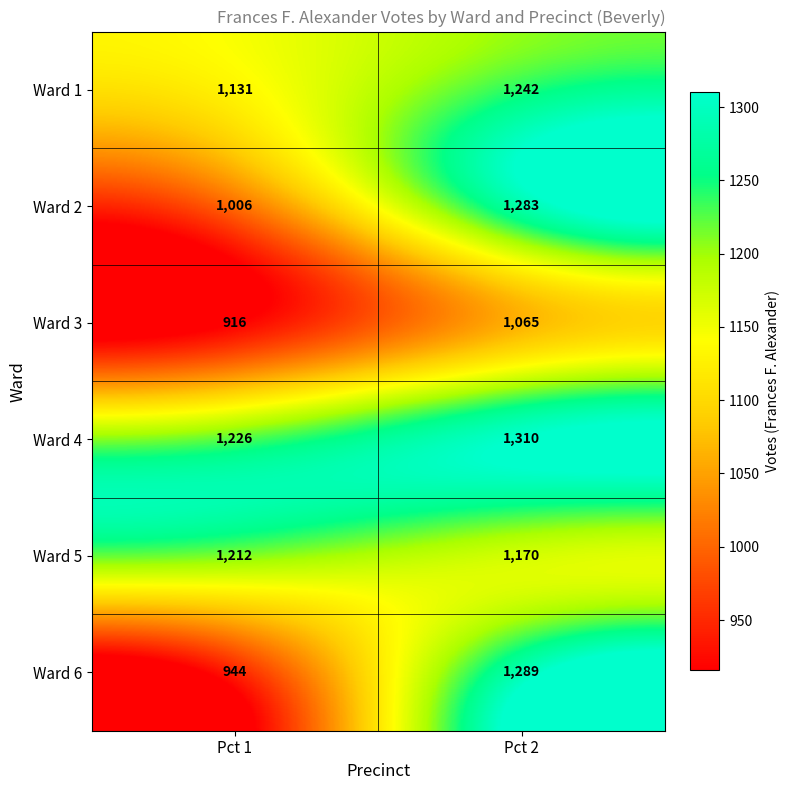

At which category does the chart reach its minimum across all series?

Pct 1